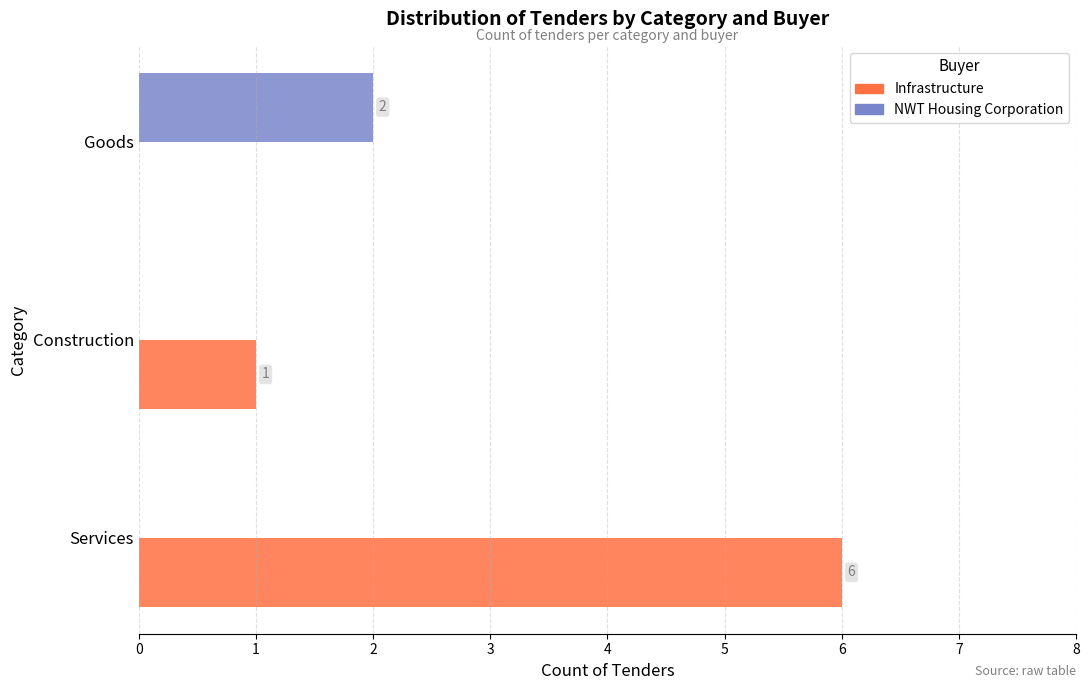

Which series has the widest spread of values?

Infrastructure